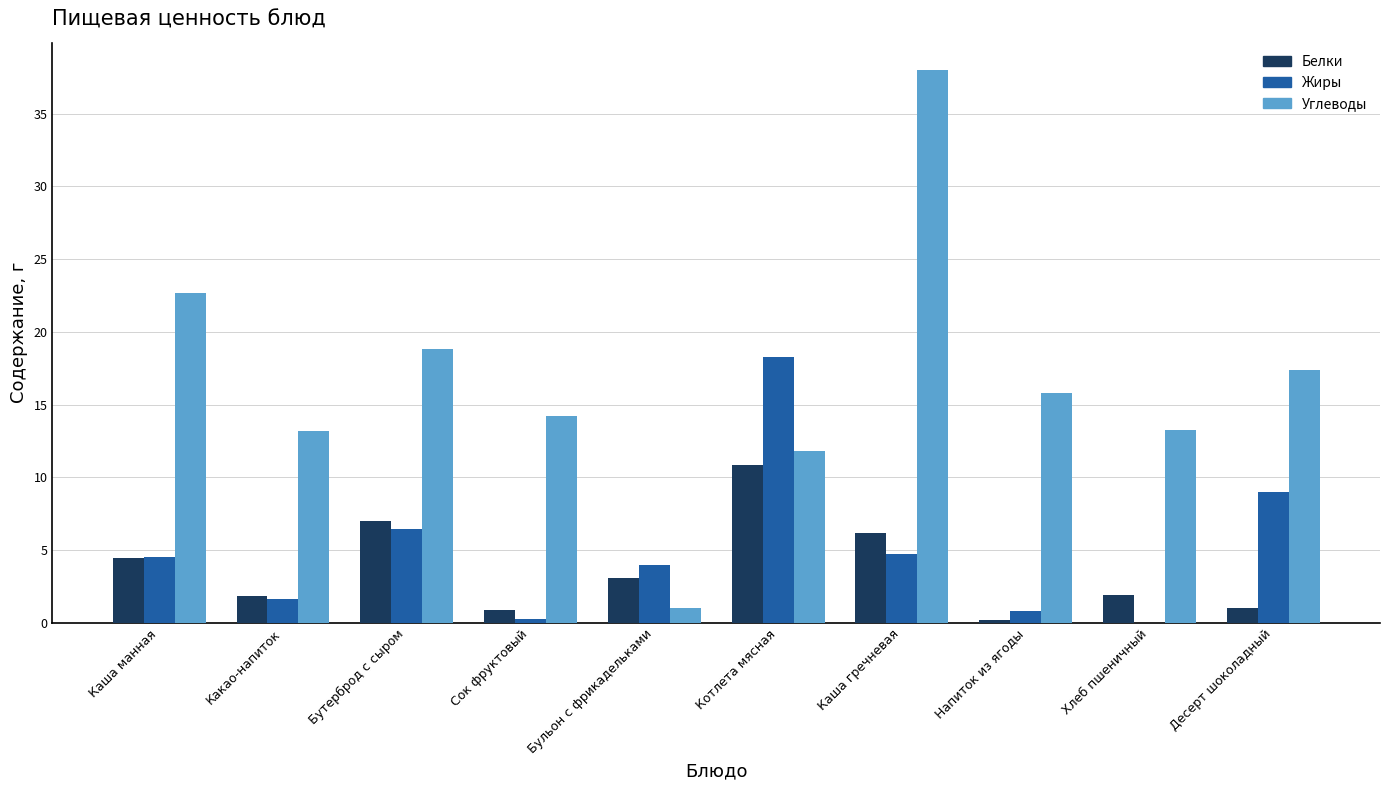

What is the maximum value shown in the chart?

38.0